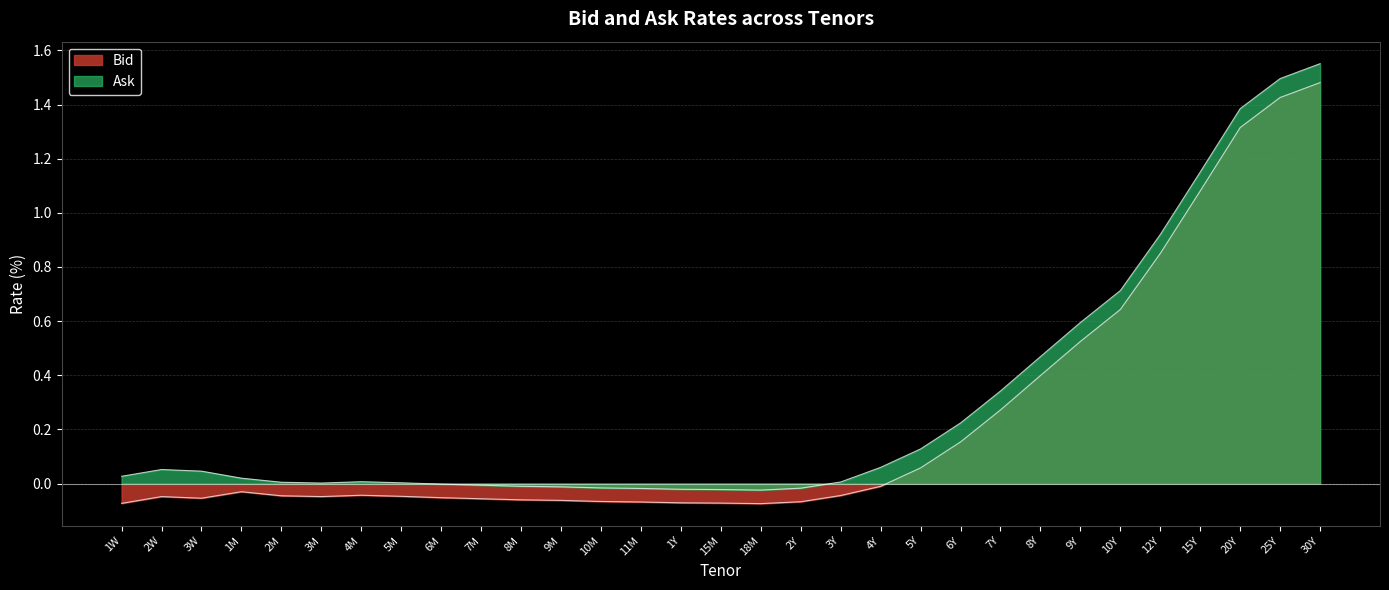

What is the lowest value of the Bid series?

-0.1